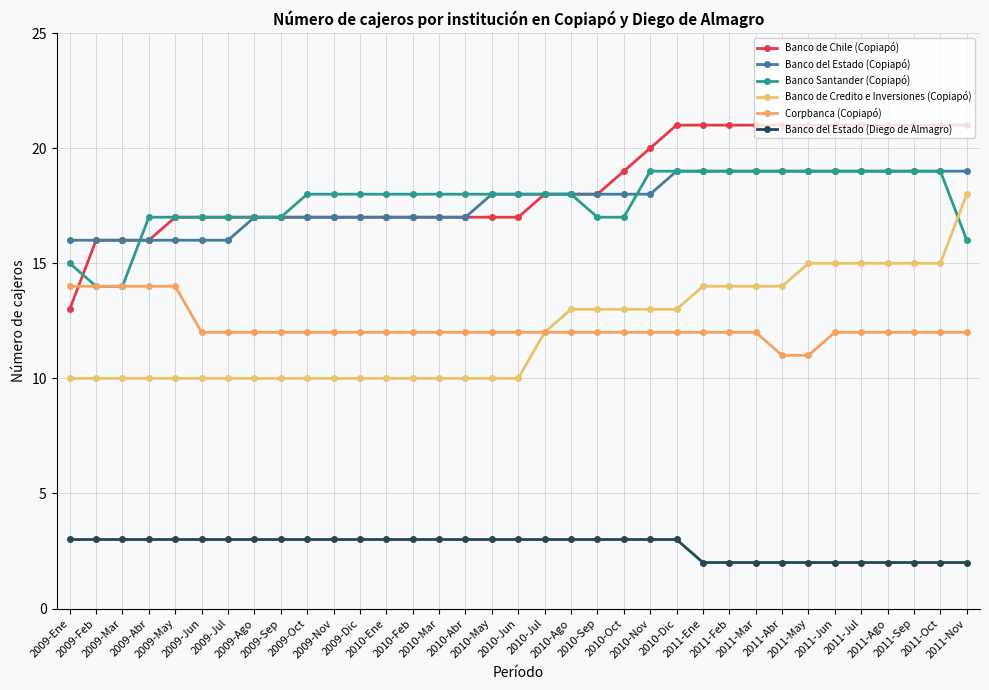

What are all the series names shown in the legend?

Banco de Chile (Copiapó), Banco del Estado (Copiapó), Banco Santander (Copiapó), Banco de Credito e Inversiones (Copiapó), Corpbanca (Copiapó), Banco del Estado (Diego de Almagro)